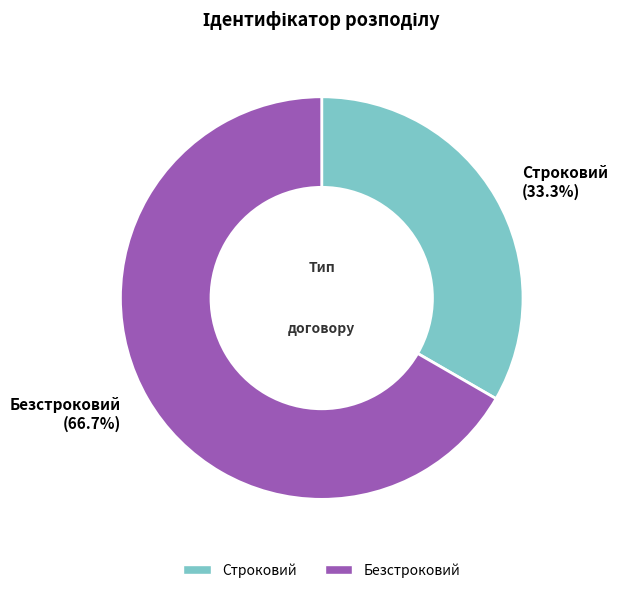

Which slice represents more than half of the pie?

Безстроковий